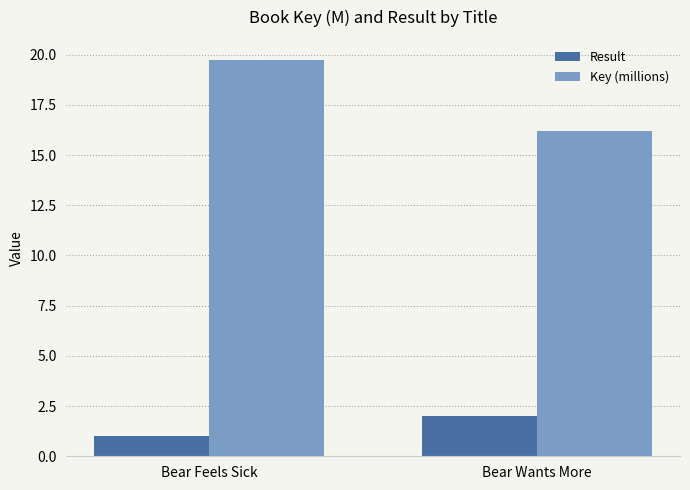

Reading left to right, what are all the values shown in this chart?

Result: Bear Feels Sick=1.0	Bear Wants More=2.0
Key (millions): Bear Feels Sick=19.7	Bear Wants More=16.2